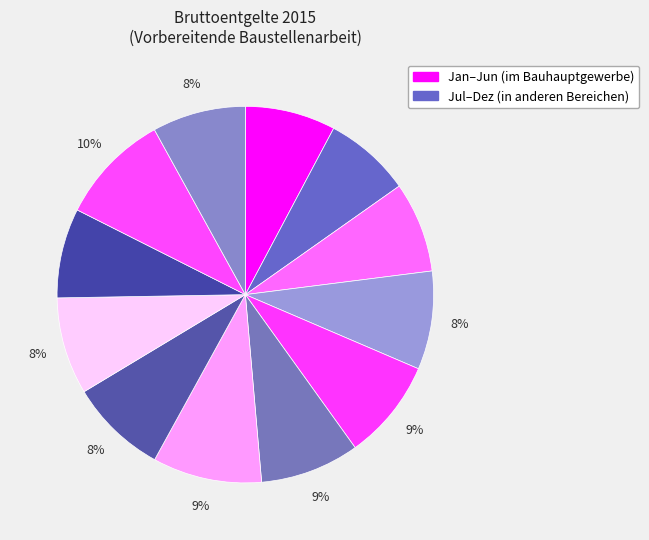

How many segments does this pie chart have?

12